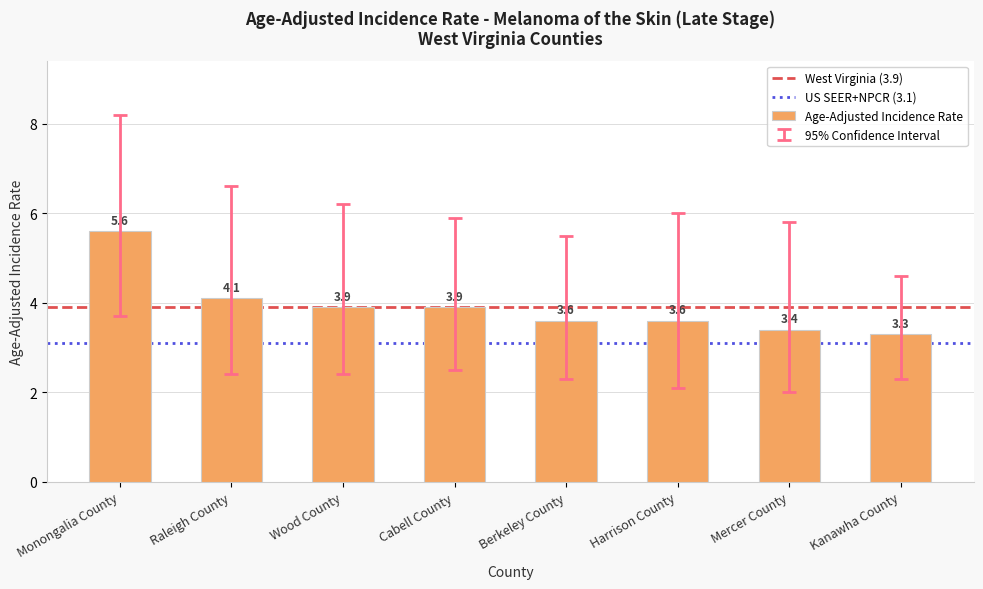

Read the value at Berkeley County.

3.6